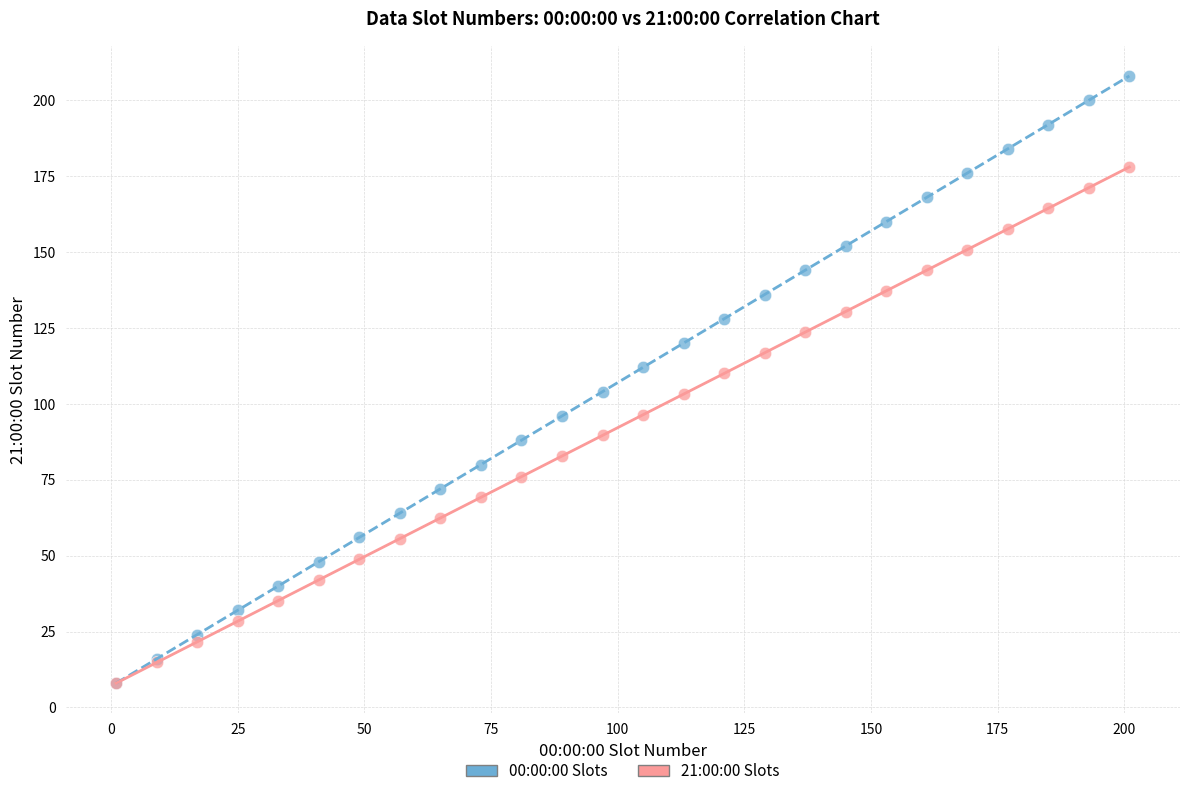

What are all the series names shown in the legend?

00:00:00 Slots, 21:00:00 Slots